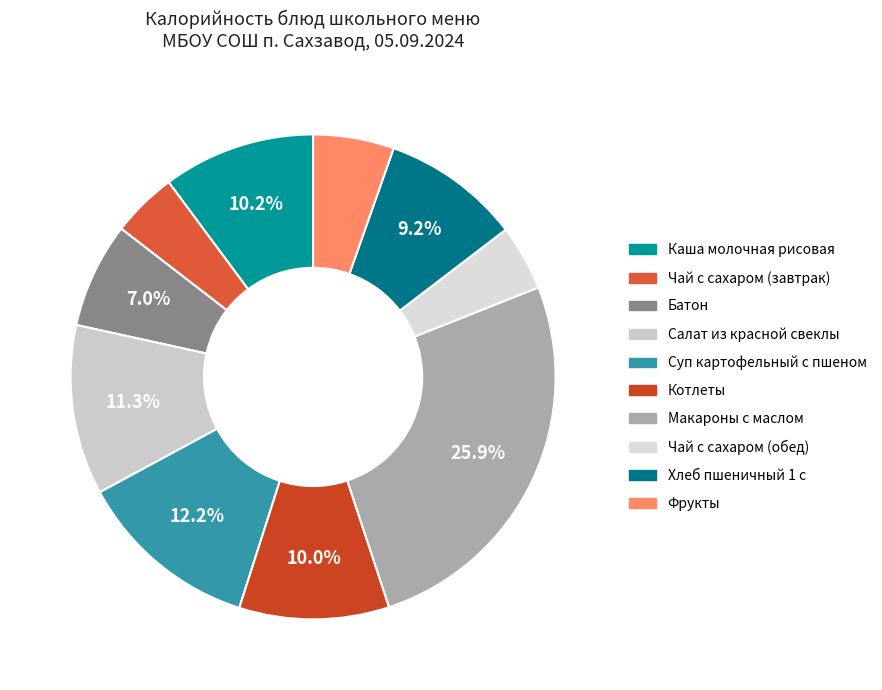

Approximately how many times larger is the value at Макароны с маслом compared to Фрукты?

4.8